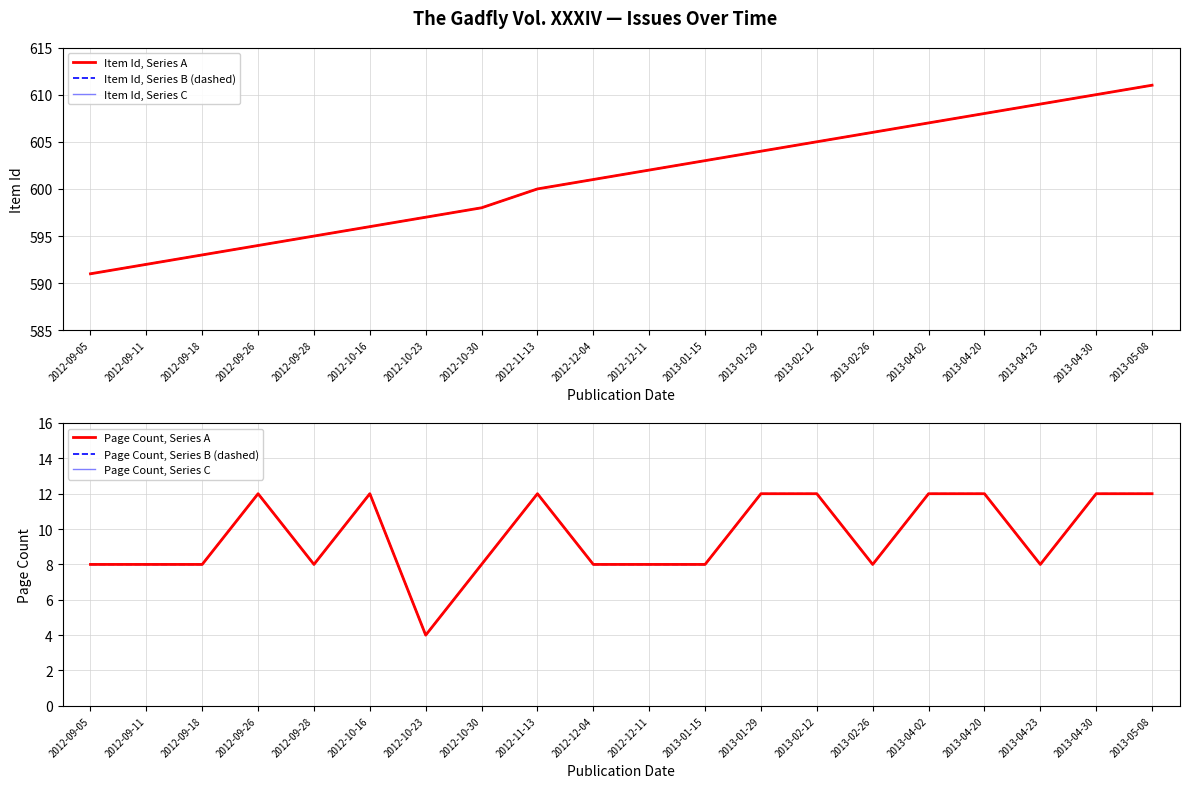

True or false: Item Id, Series A and Item Id, Series B (dashed) intersect in this chart.

False